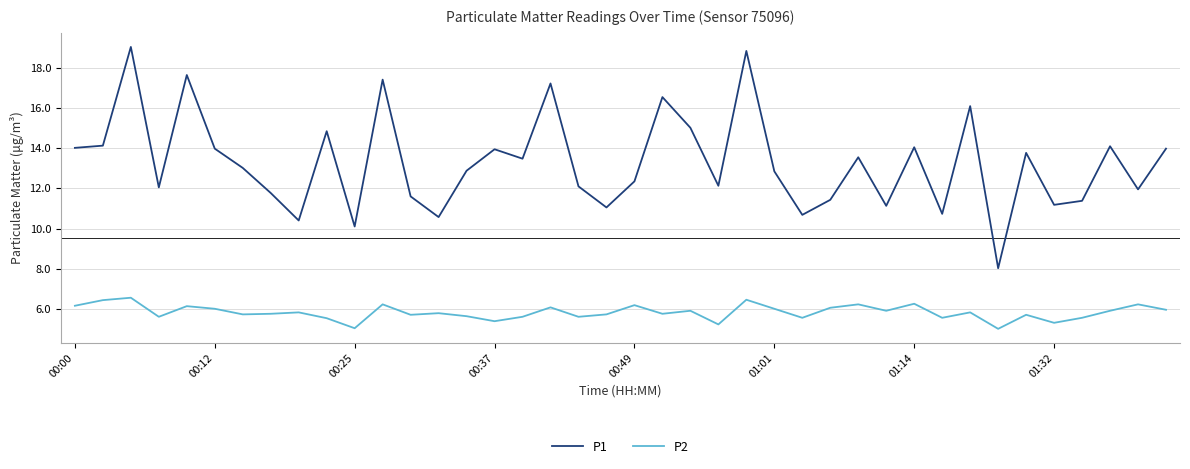

What is the difference between the second highest and second lowest values in the P2 series?

1.4